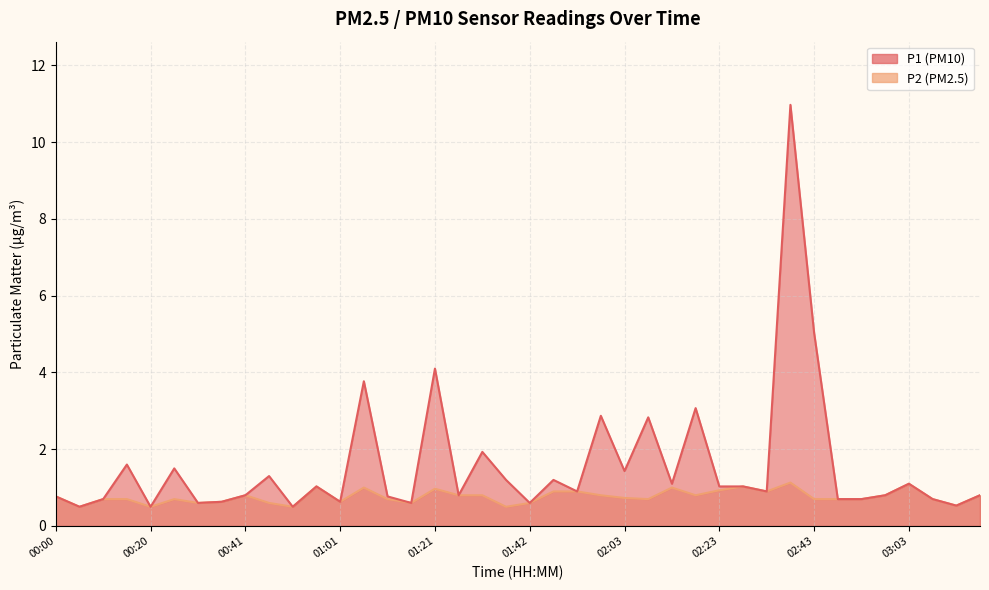

The P2 series shows 0.4 at 02:08. True or false?

False